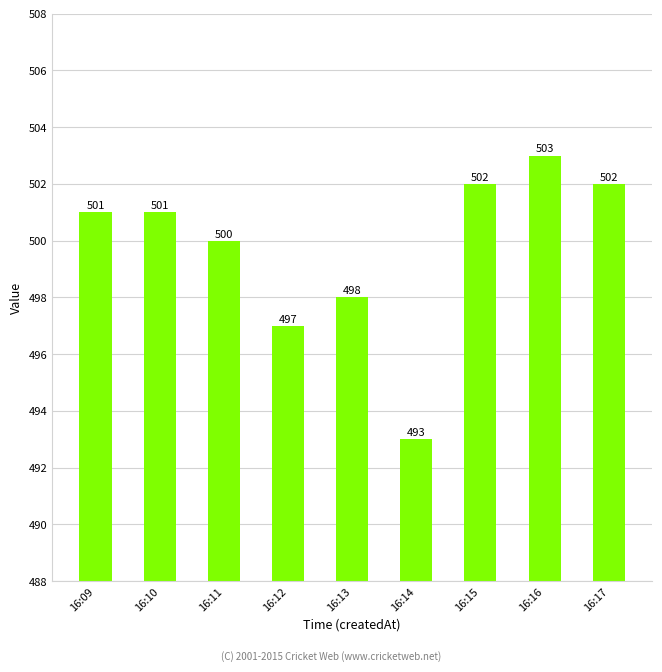

What is the average value?

500